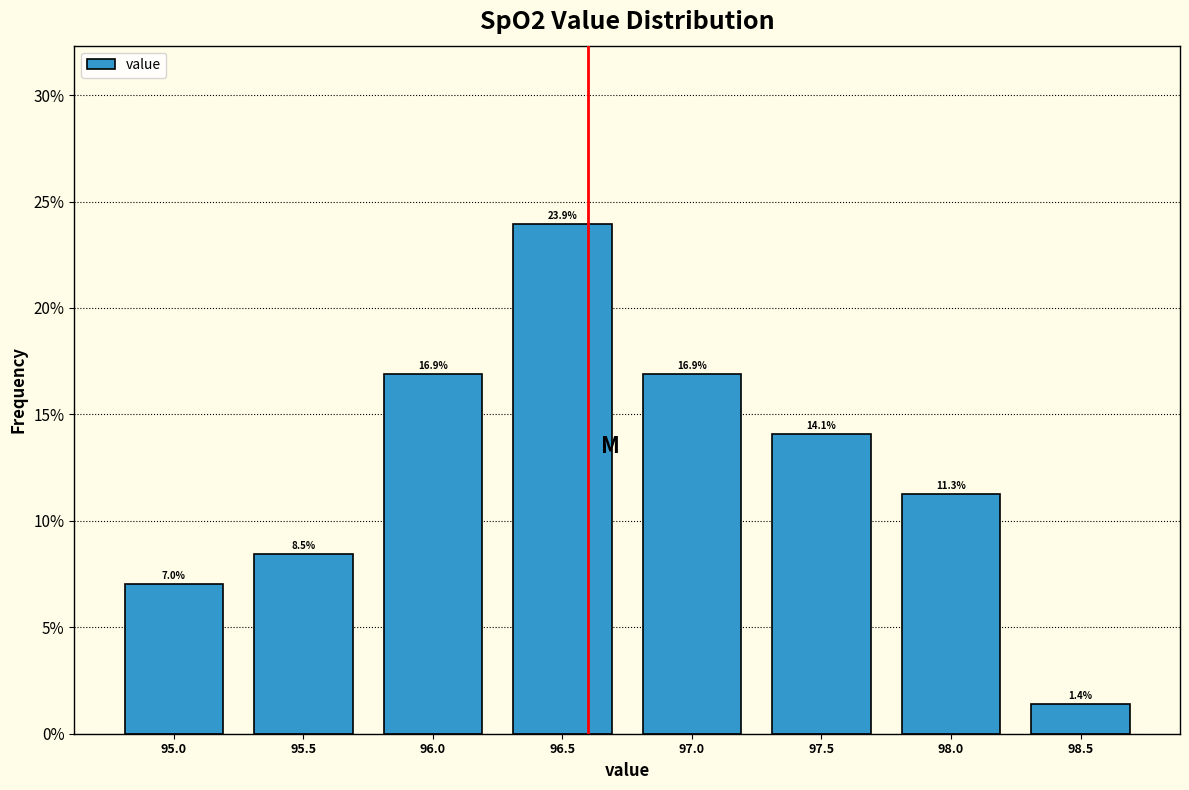

Which range on the x-axis has the tallest bar?

96.25 to 96.75